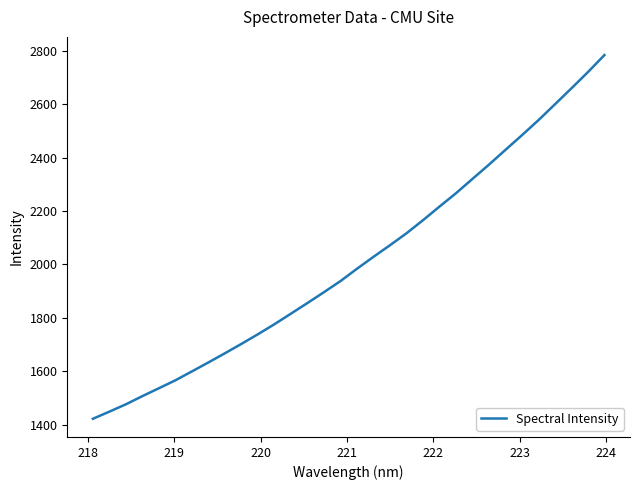

What is the maximum value shown in the chart?

2784.0